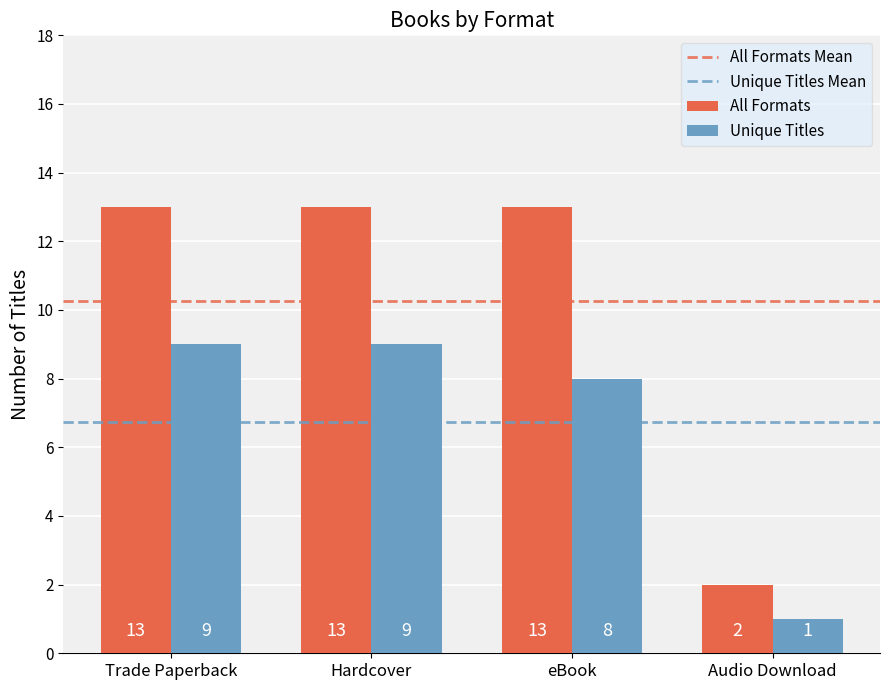

What is the sum of the All Formats values at Trade Paperback and eBook?

26